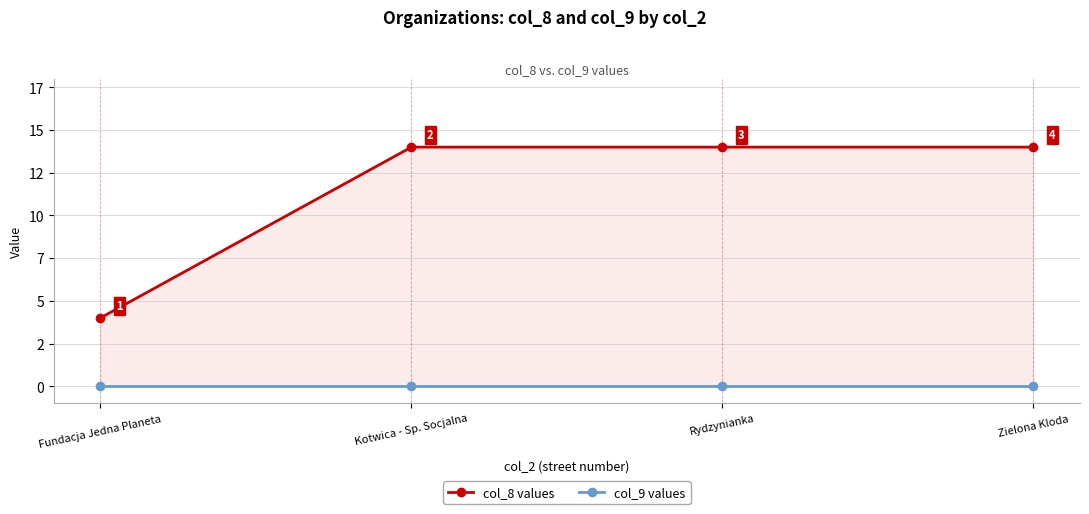

Which series changed the most between Fundacja Jedna Planeta and Zielona Kloda?

col_8 values